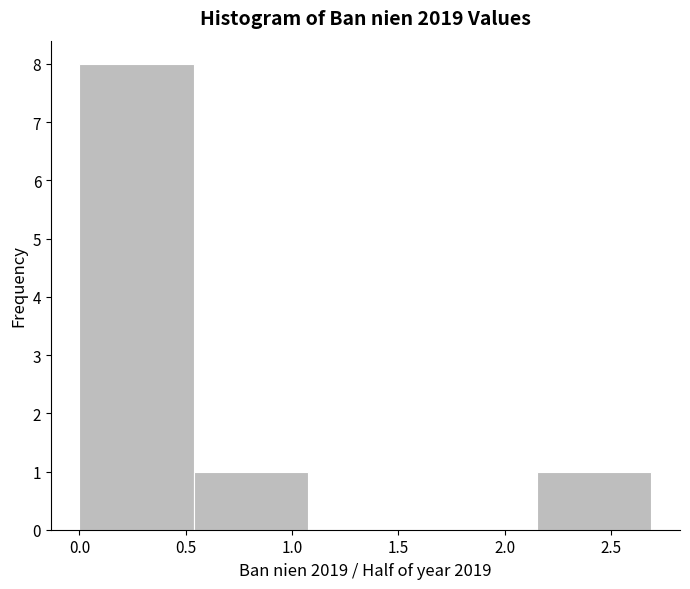

Reading left to right, list every bar in this chart as the range it spans on the x-axis followed by its height. Neither the bar edges nor the heights are printed on the chart, so give them approximately, as read against the axes.

0.00 to 0.55: 8
0.55 to 1.10: 1
1.10 to 1.60: 0
1.60 to 2.15: 0
2.15 to 2.70: 1